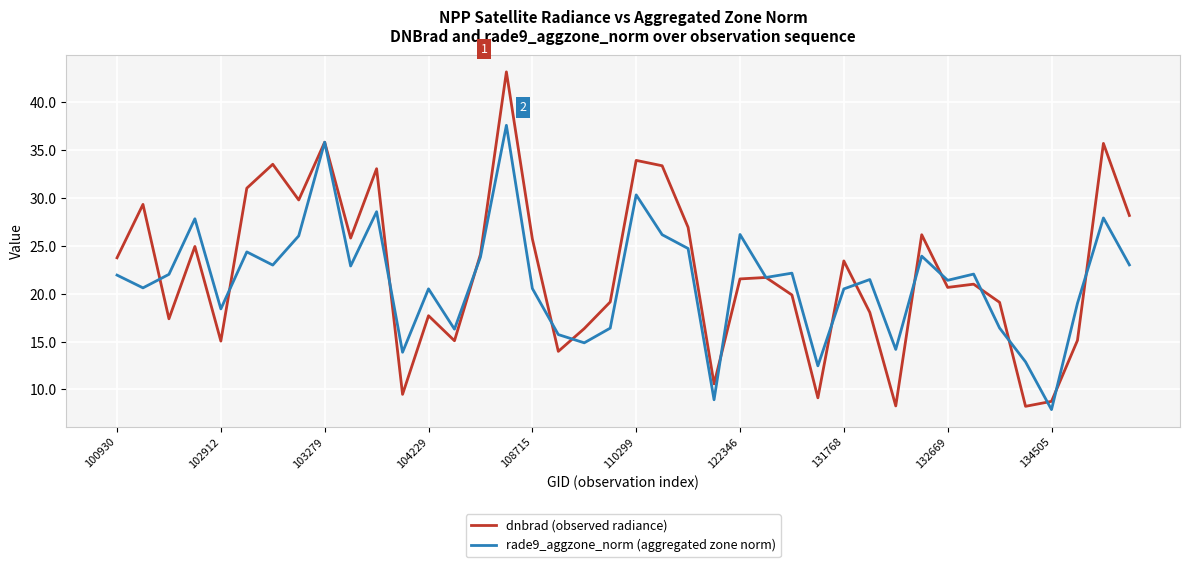

Which series has the largest range (max minus min)?

dnbrad (observed radiance)